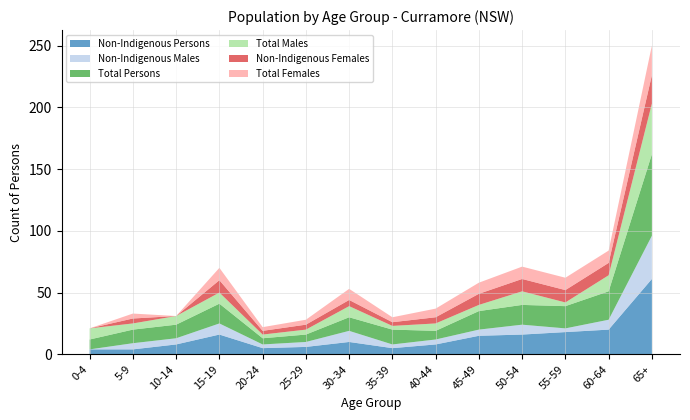

Reading left to right, extract all data points from this chart.

Non-Indigenous Persons: 4	4	8	16	5	6	10	5	8	15	16	18	20	61
Non-Indigenous Males: 0	5	5	9	3	4	9	3	4	5	8	3	8	35
Total Persons: 8	11	11	16	5	6	11	12	7	15	16	18	23	66
Total Males: 9	5	7	9	3	4	9	3	6	5	11	3	13	41
Non-Indigenous Females: 0	4	0	10	3	4	5	3	5	9	10	10	10	23
Total Females: 0	4	0	10	3	4	9	4	7	9	10	10	10	24